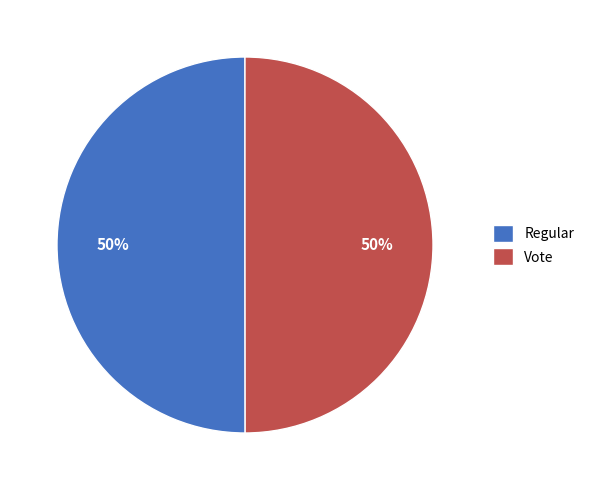

How many segments does this pie chart have?

2